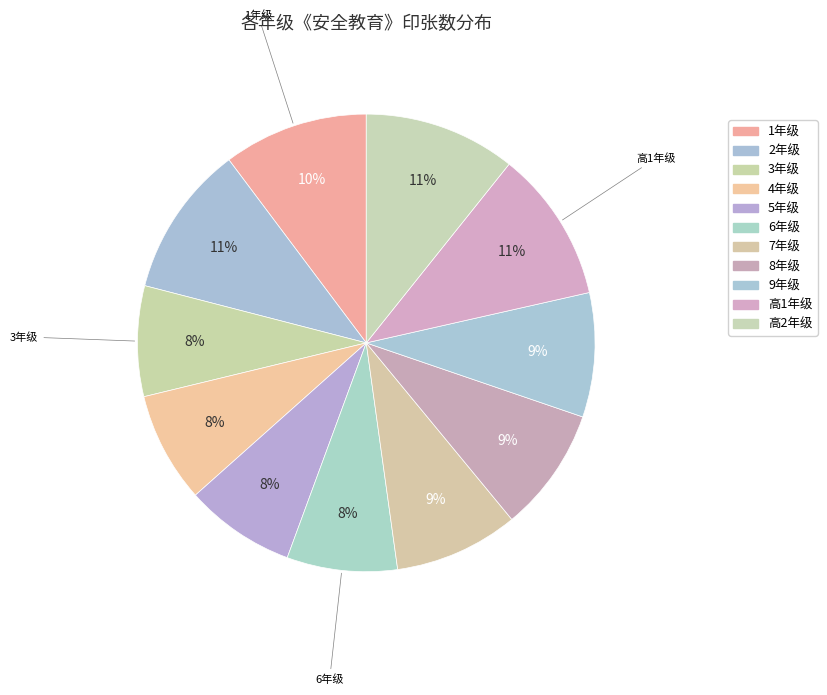

What is the change in value from 1年级 to 6年级?

-1.2